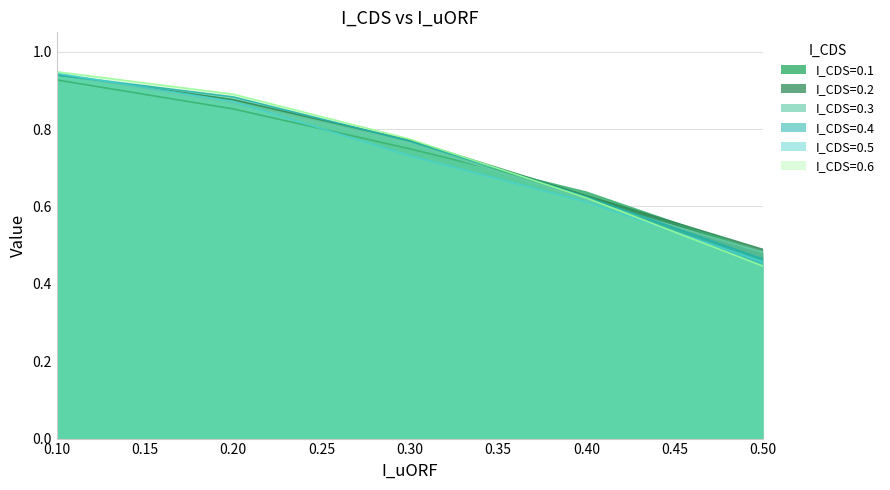

True or false: I_CDS=0.1 has more than 0 interior local peaks.

False